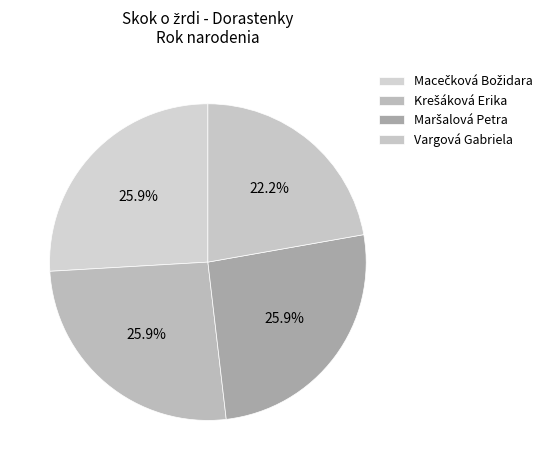

The Vargová Gabriela slice represents 27% of the pie. True or false?

False